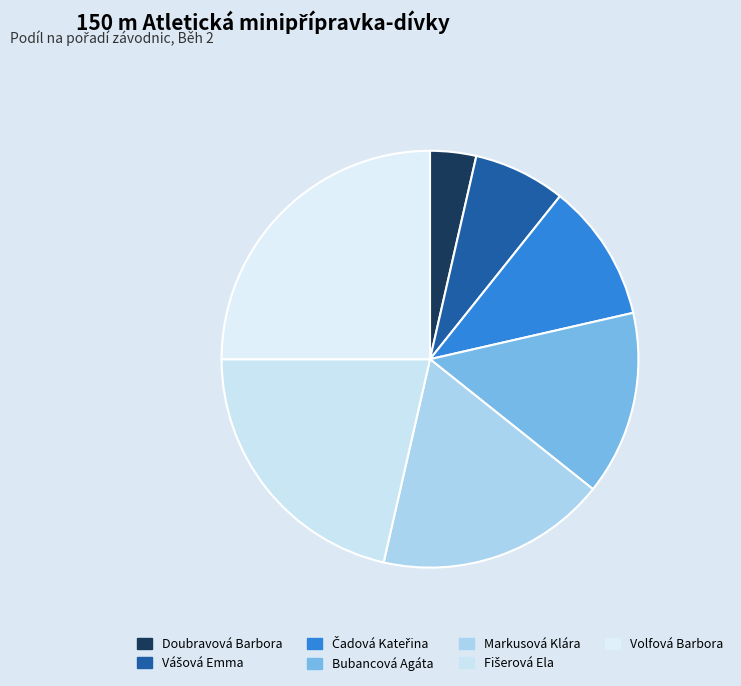

Rank the categories by value from lowest to highest.

Doubravová Barbora, Vášová Emma, Čadová Kateřina, Bubancová Agáta, Markusová Klára, Fišerová Ela, Volfová Barbora